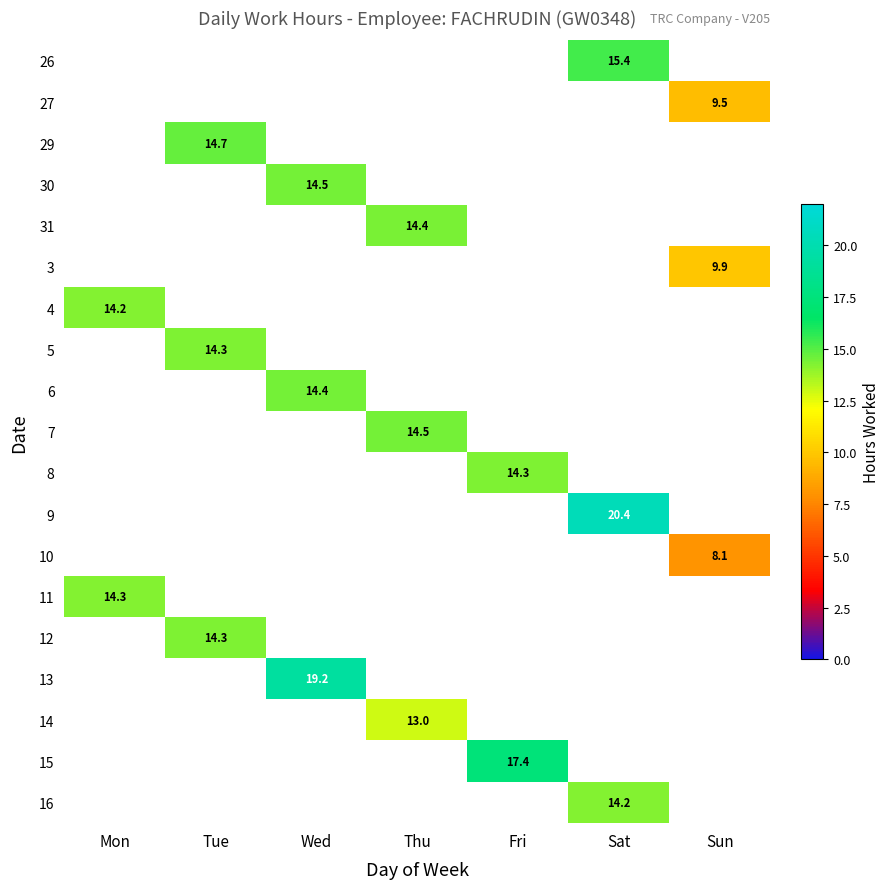

What is the maximum value shown in the chart?

20.4